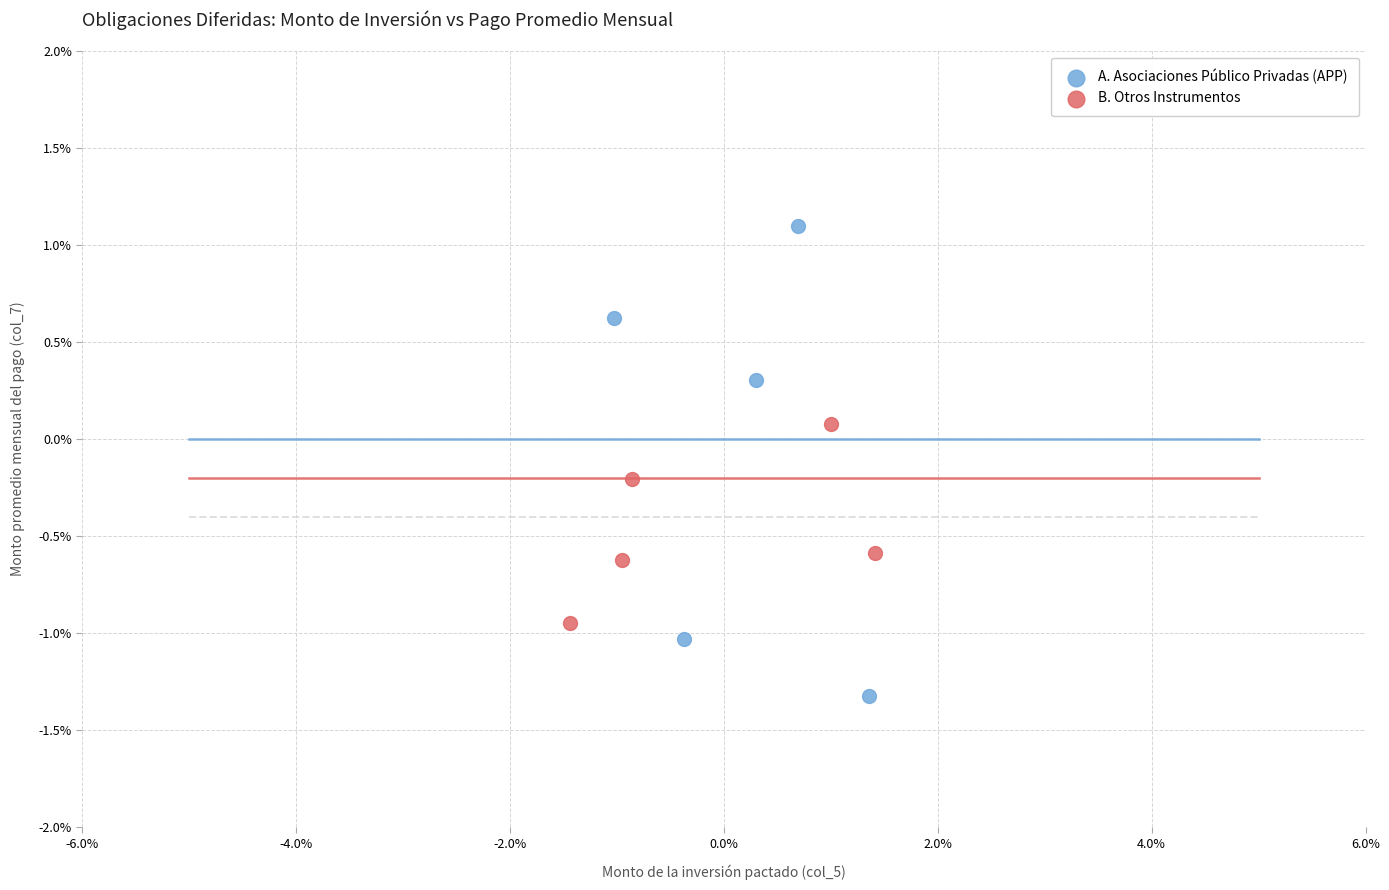

What are all the series names shown in the legend?

A. Asociaciones Público Privadas (APP), B. Otros Instrumentos